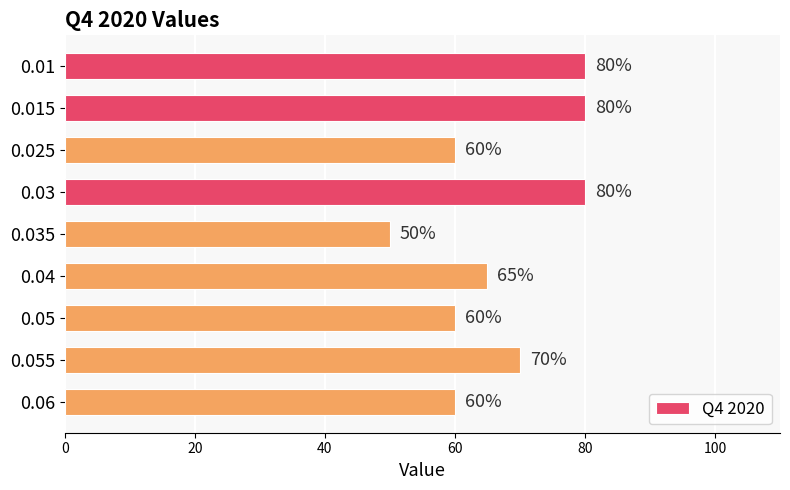

At which label is the value closest to 65?

0.04